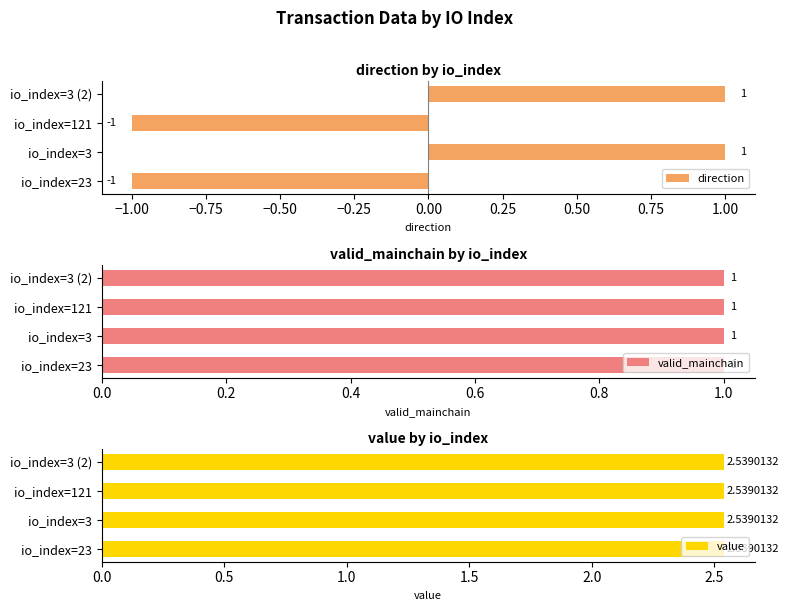

The value of valid_mainchain at −0.50 is 0.9. True or false?

False